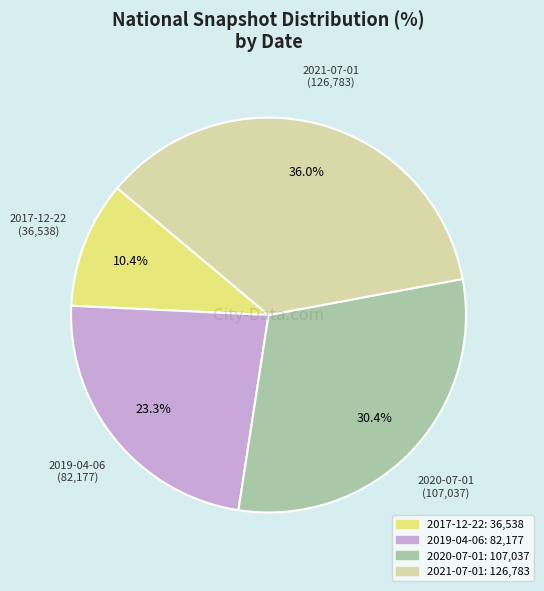

To the nearest percent, what is the difference between the 2017-12-22 and 2021-07-01 slice percentages?

26%